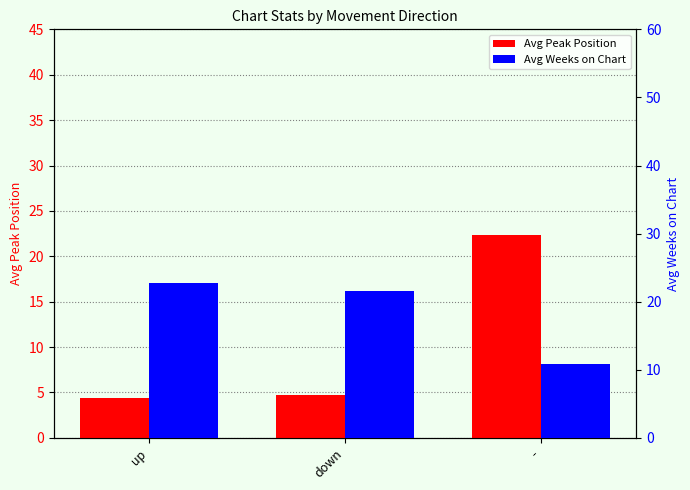

What are all the series names shown in the legend?

Avg Peak Position, Avg Weeks on Chart